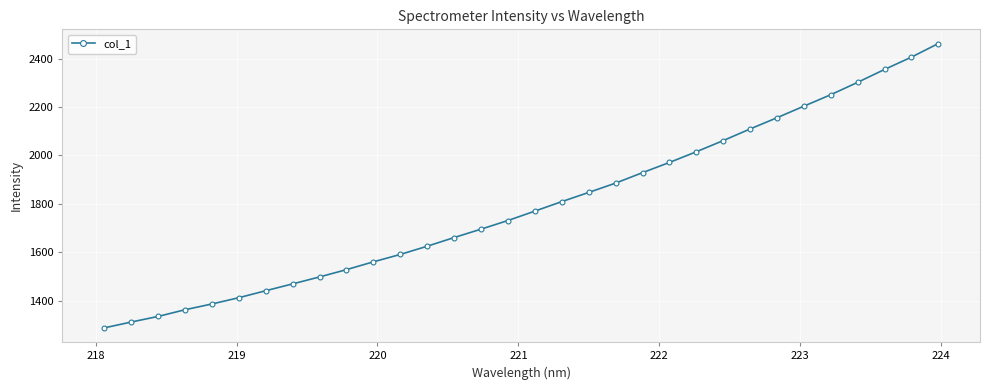

What is the value of the 6th point from the left?

1412.9